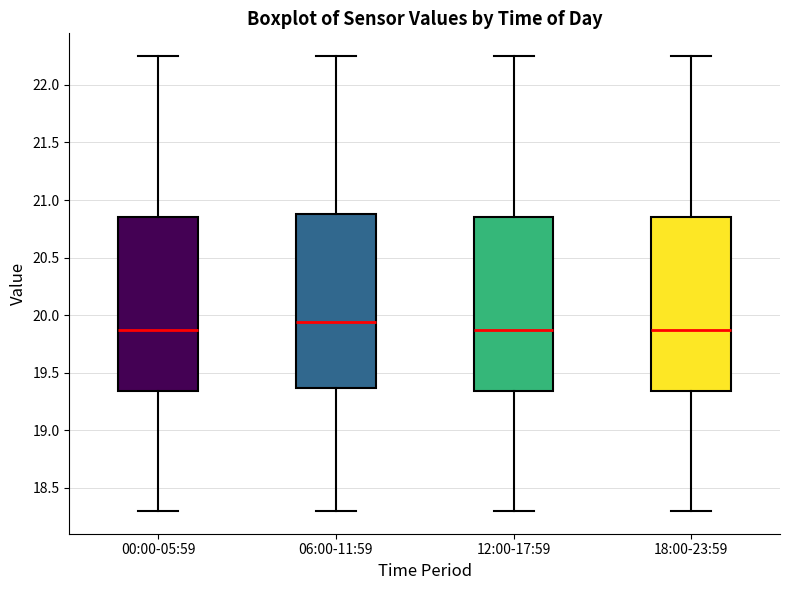

Where does the upper whisker of the box for 00:00-05:59 end on the y-axis? The values are not printed on the chart, so give them approximately, as read against the axis.

22.25